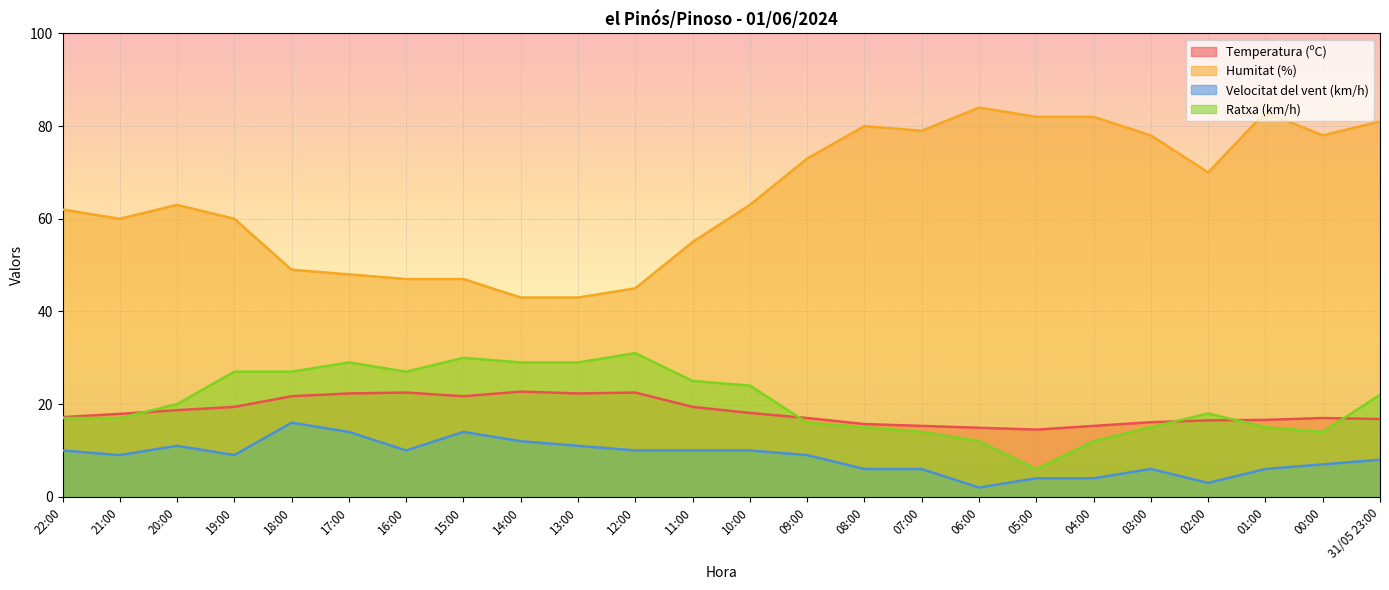

How many distinct data groups are displayed?

4